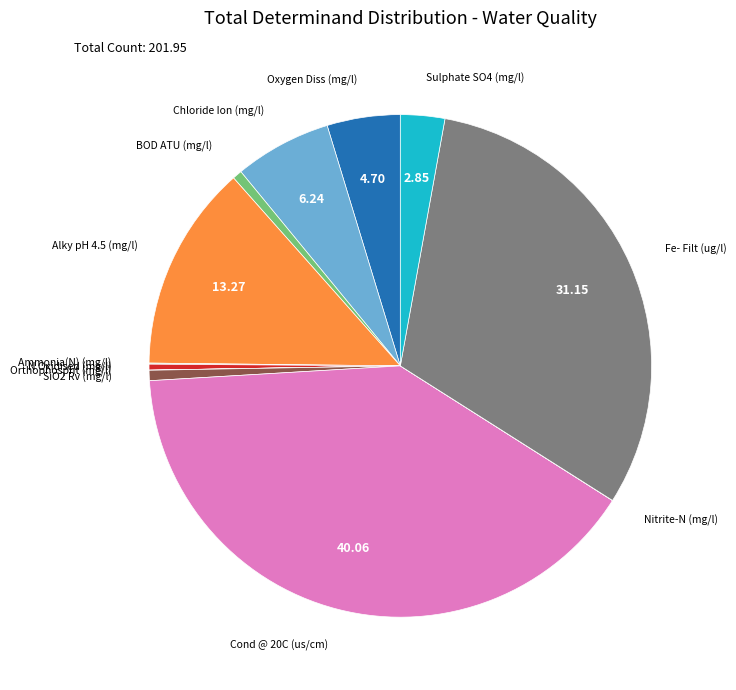

Does any single category account for the majority?

No